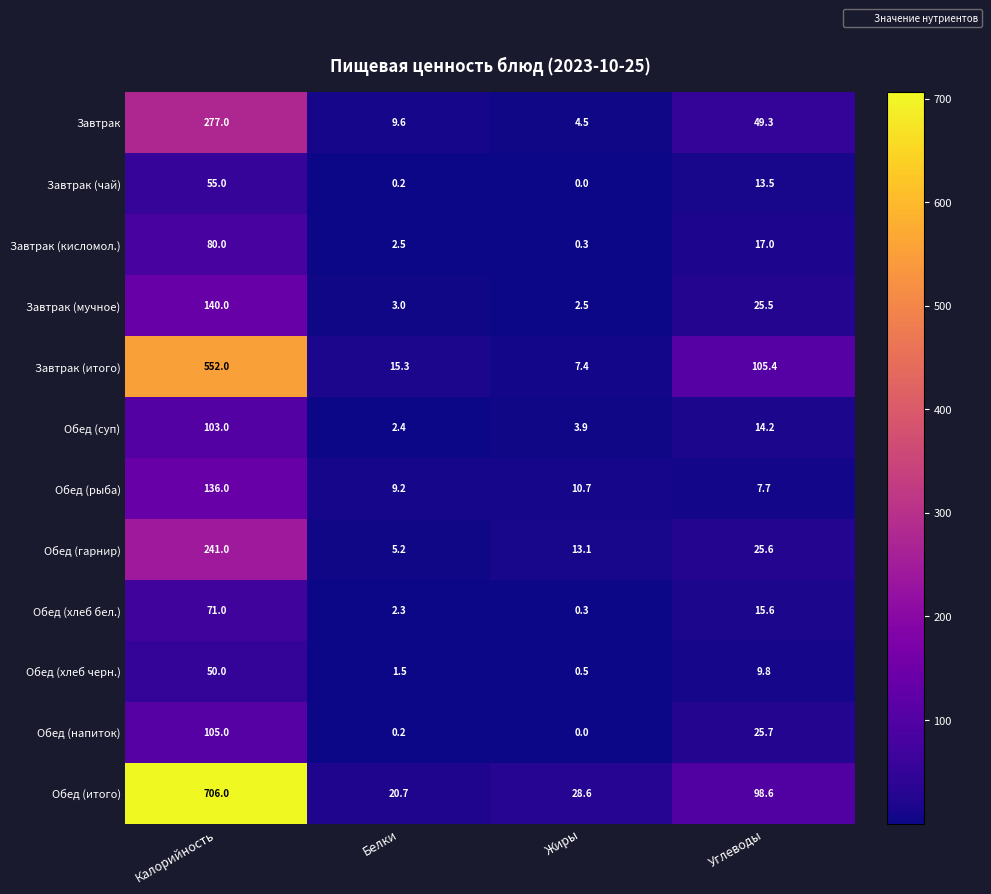

The Обед (рыба) series shows 7.7 at Углеводы. True or false?

True